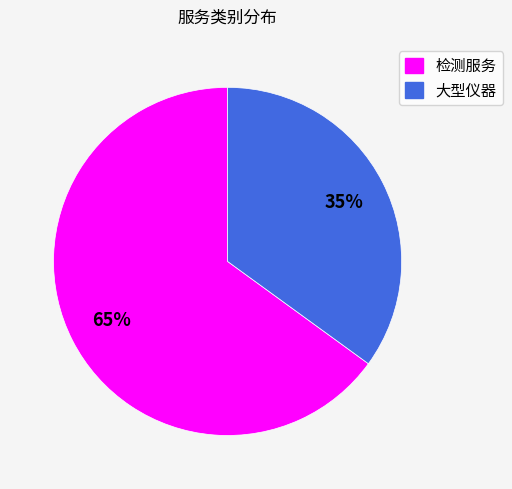

Do 检测服务 and 大型仪器 together represent more than half of the pie?

Yes